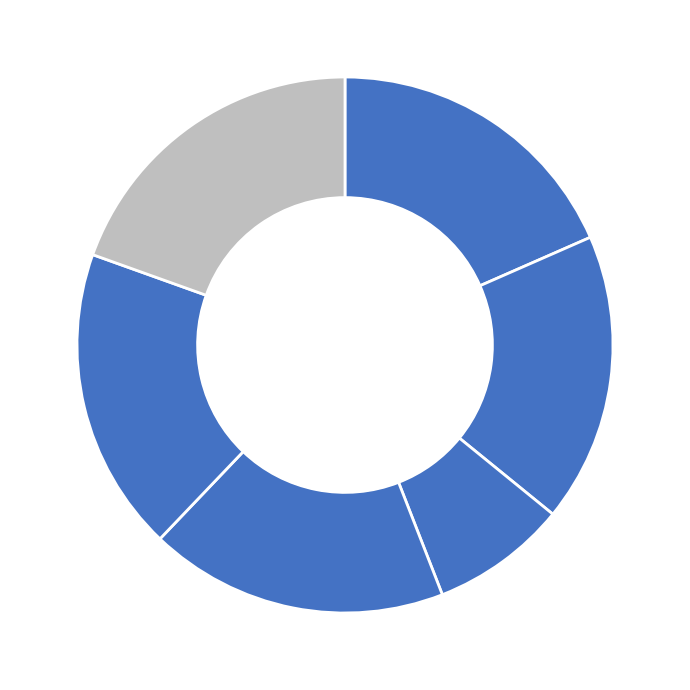

How many slices are in this pie chart?

6